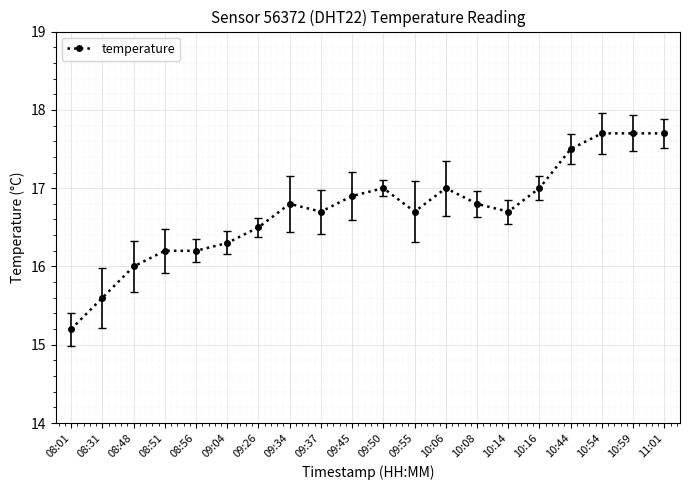

True or false: there are more than 2 points higher than both neighbors.

True